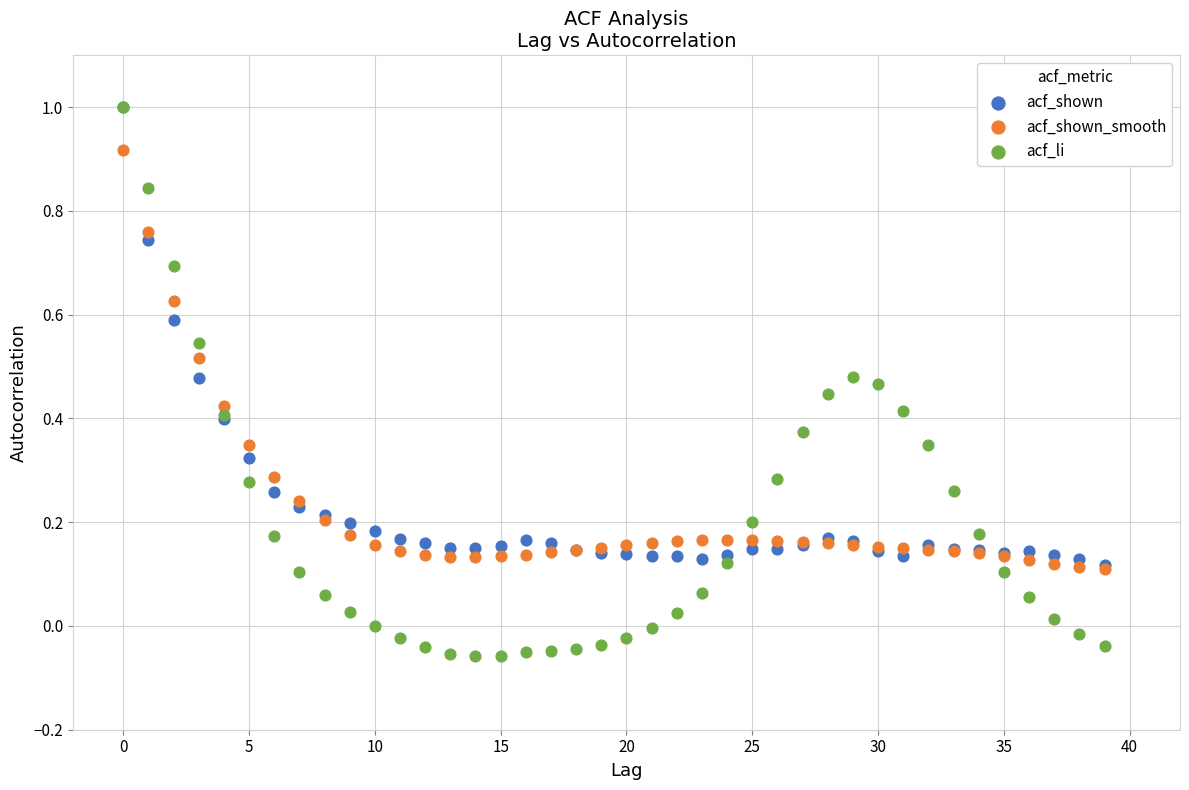

Which series has the largest Y range (max minus min)?

acf_li